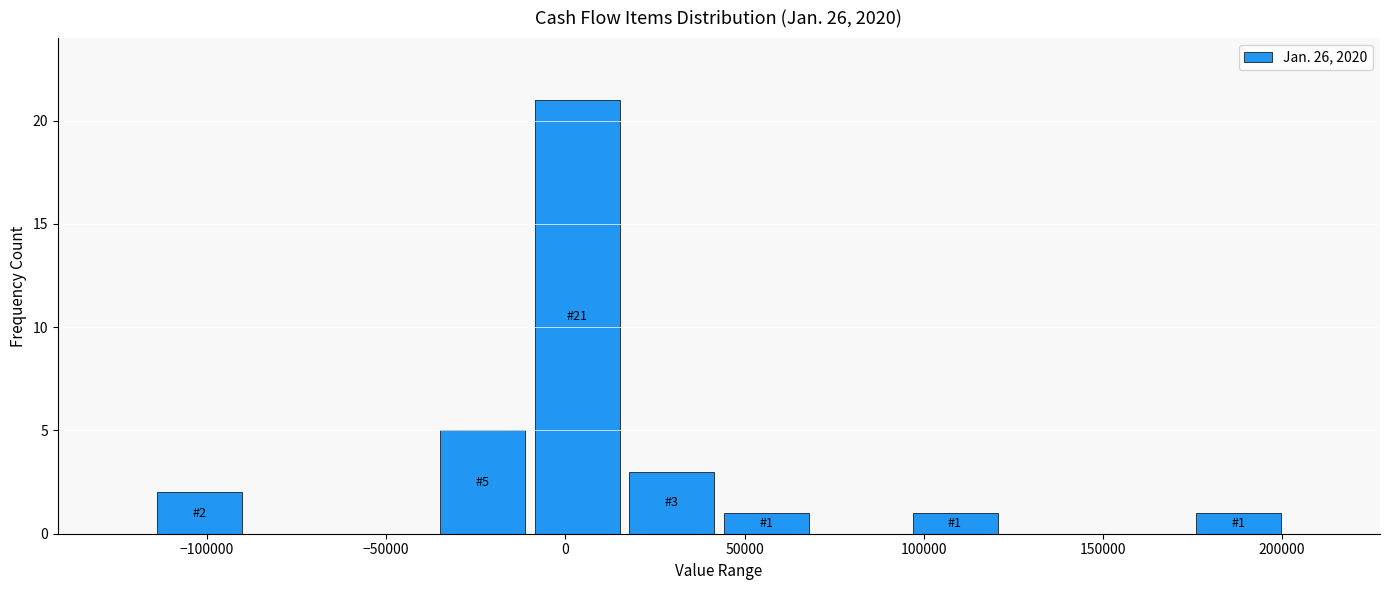

Which range on the x-axis has the tallest bar?

-10000 to 15000